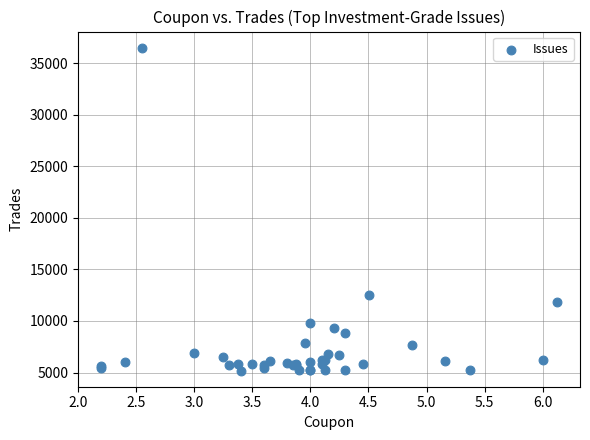

What Y value in the scatter plot is closest to 20838?

12496